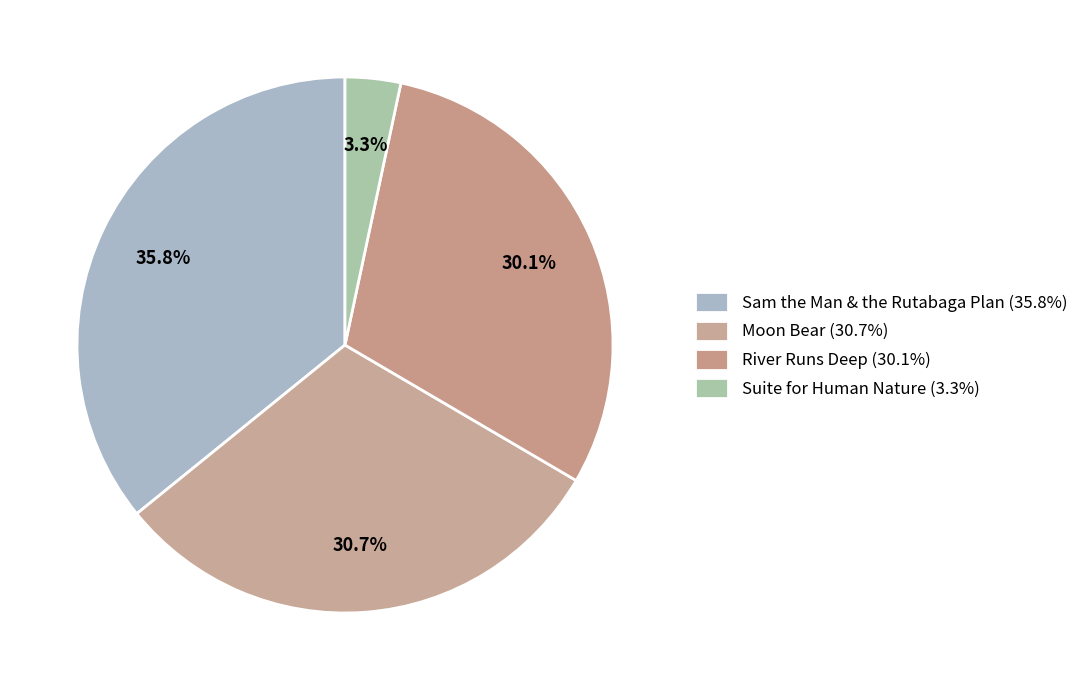

Count the number of slices in the pie.

4